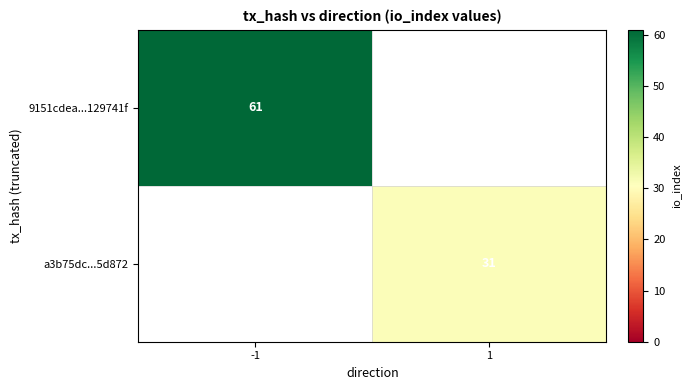

Is it true that 9151cdea...129741f equals 13 at -1?

False